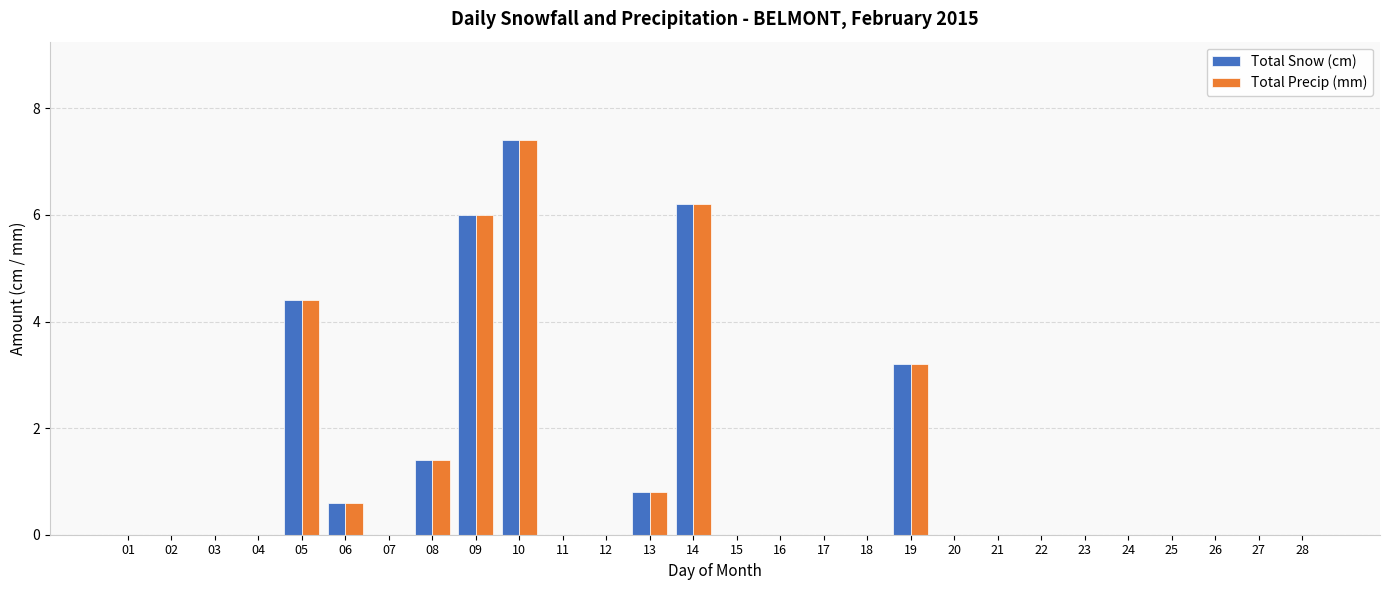

What is the sum of all Total Snow (cm) values?

30.0